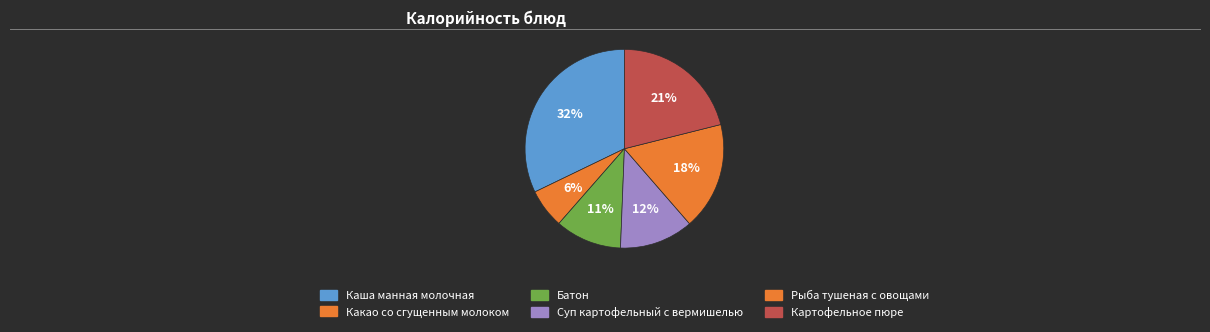

Count the number of slices in the pie.

6